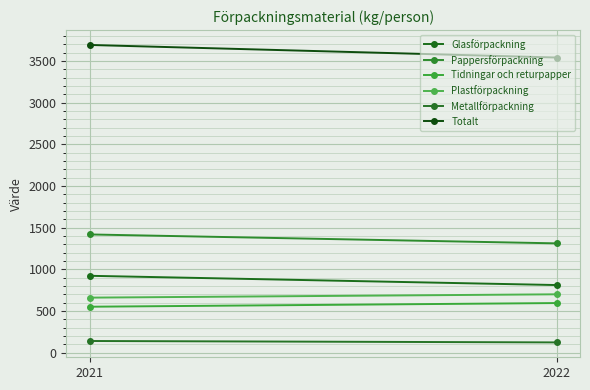

What is the difference between the highest and lowest values at 2022?

3417